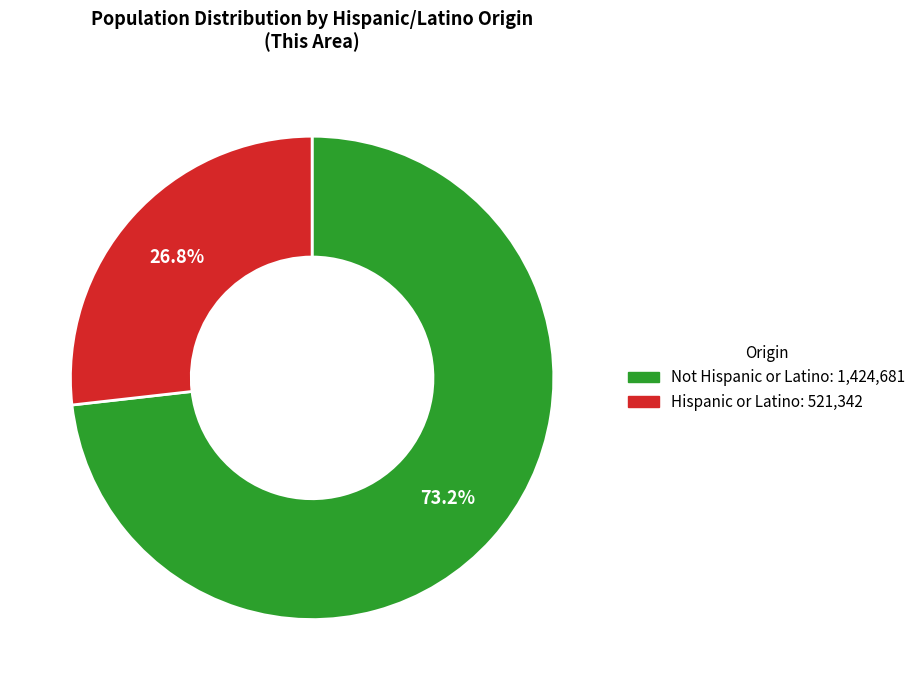

To the nearest percent, what is the average slice percentage?

50%